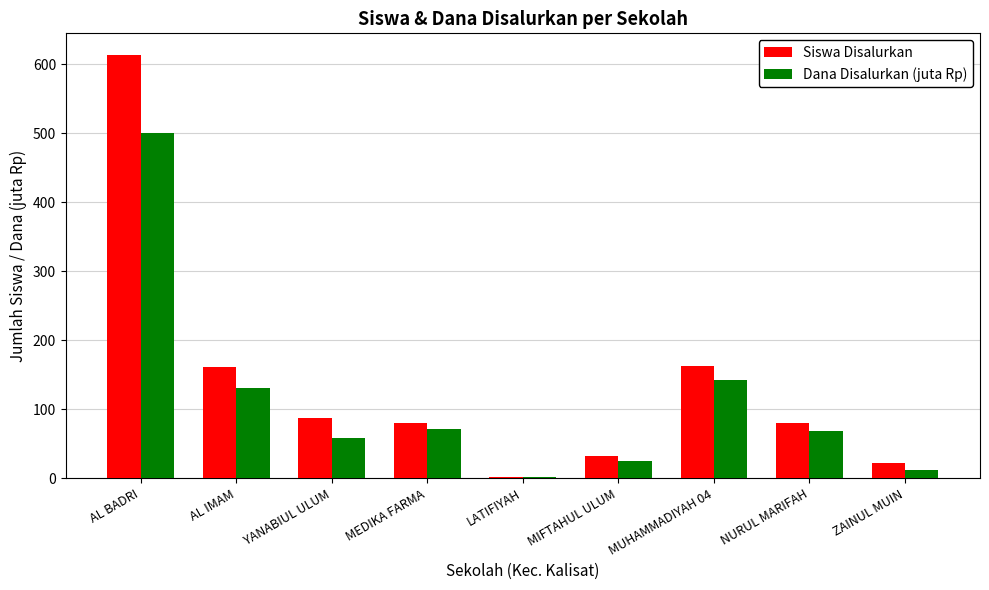

Read the Siswa Disalurkan value at MIFTAHUL ULUM.

32.0